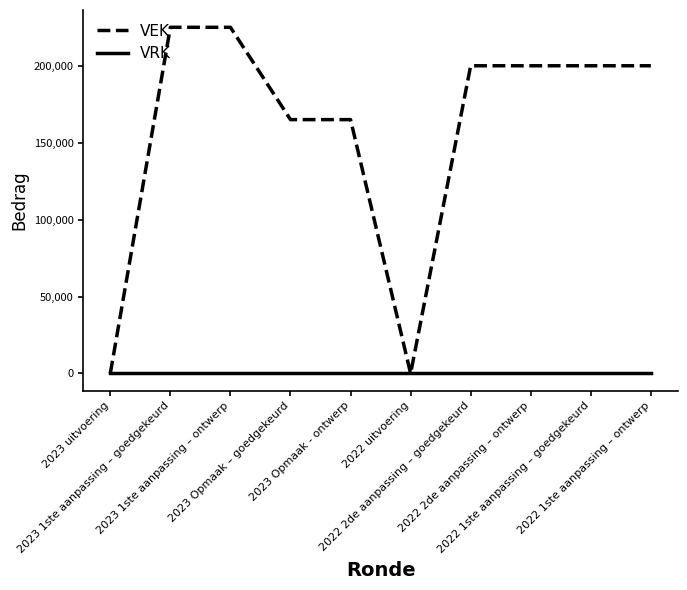

What is the difference between the VEK values at 2022 2de aanpassing – goedgekeurd and 2023 1ste aanpassing – ontwerp?

25000